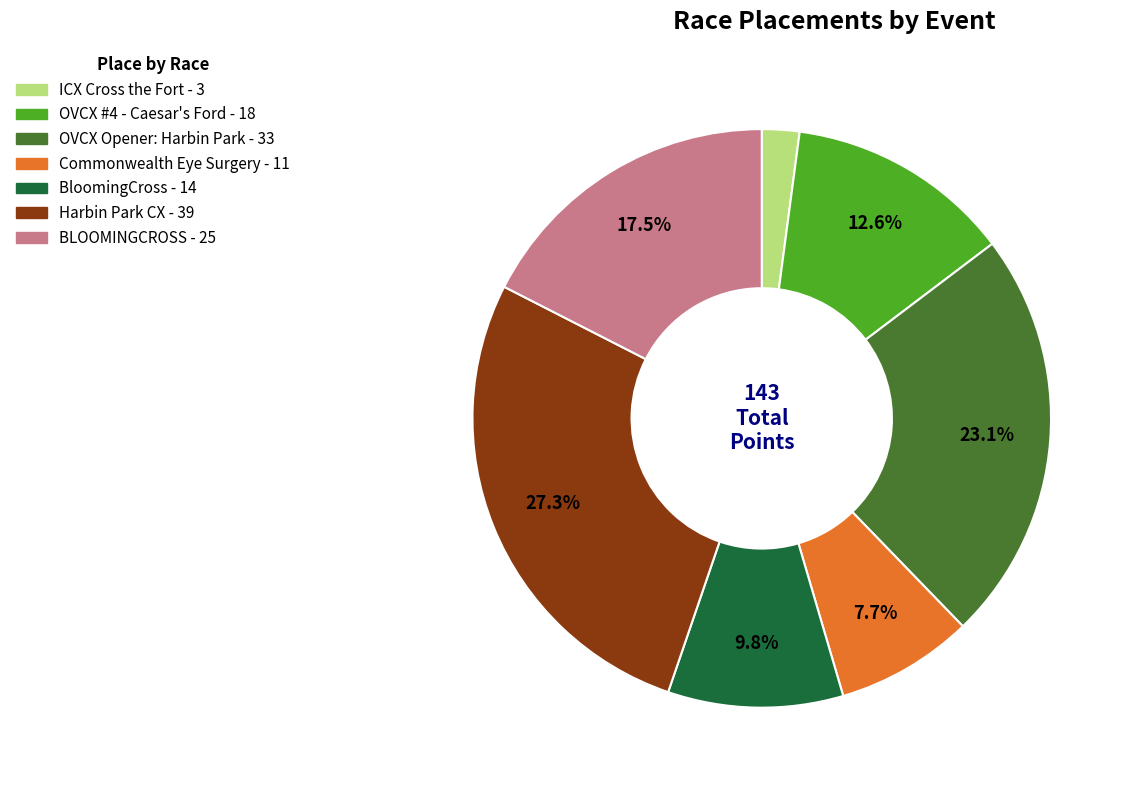

How much of the chart is everything except BloomingCross?

90.2%